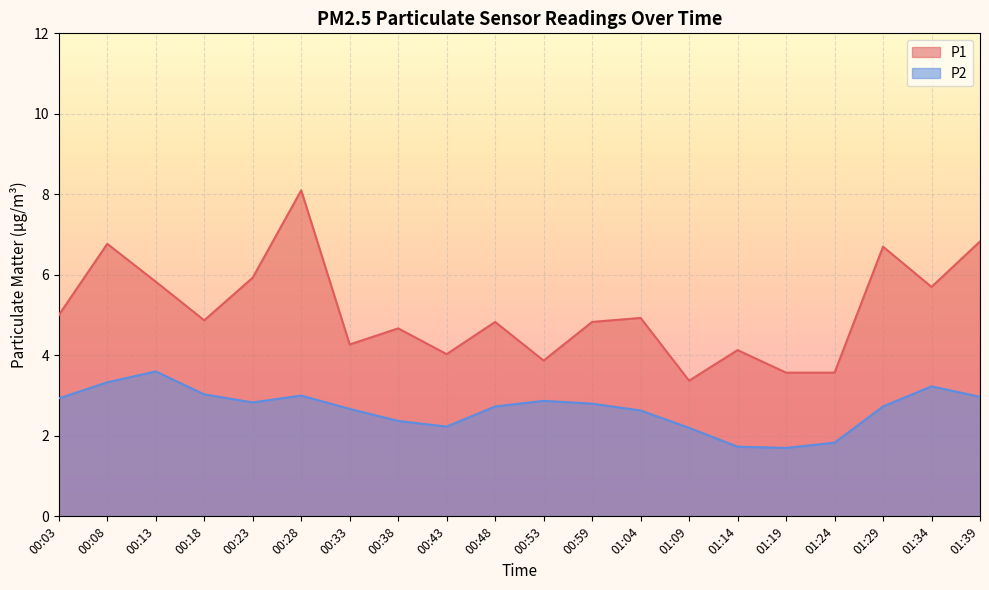

Rank the series at 00:03 from highest to lowest value.

P1, P2